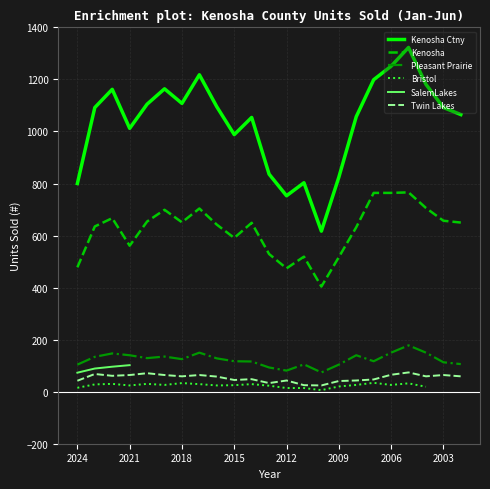

What is the value of the Twin Lakes point at the 22nd from the left?

64